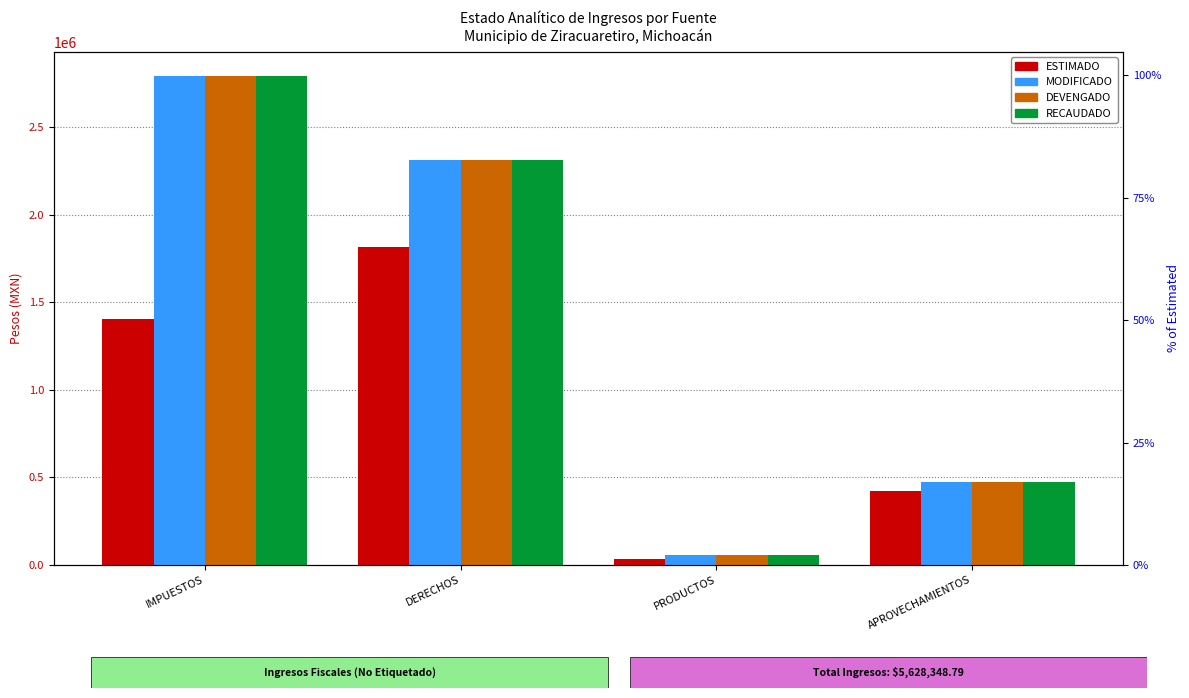

True or false: MODIFICADO has a value of 1234909.1 at DERECHOS.

False